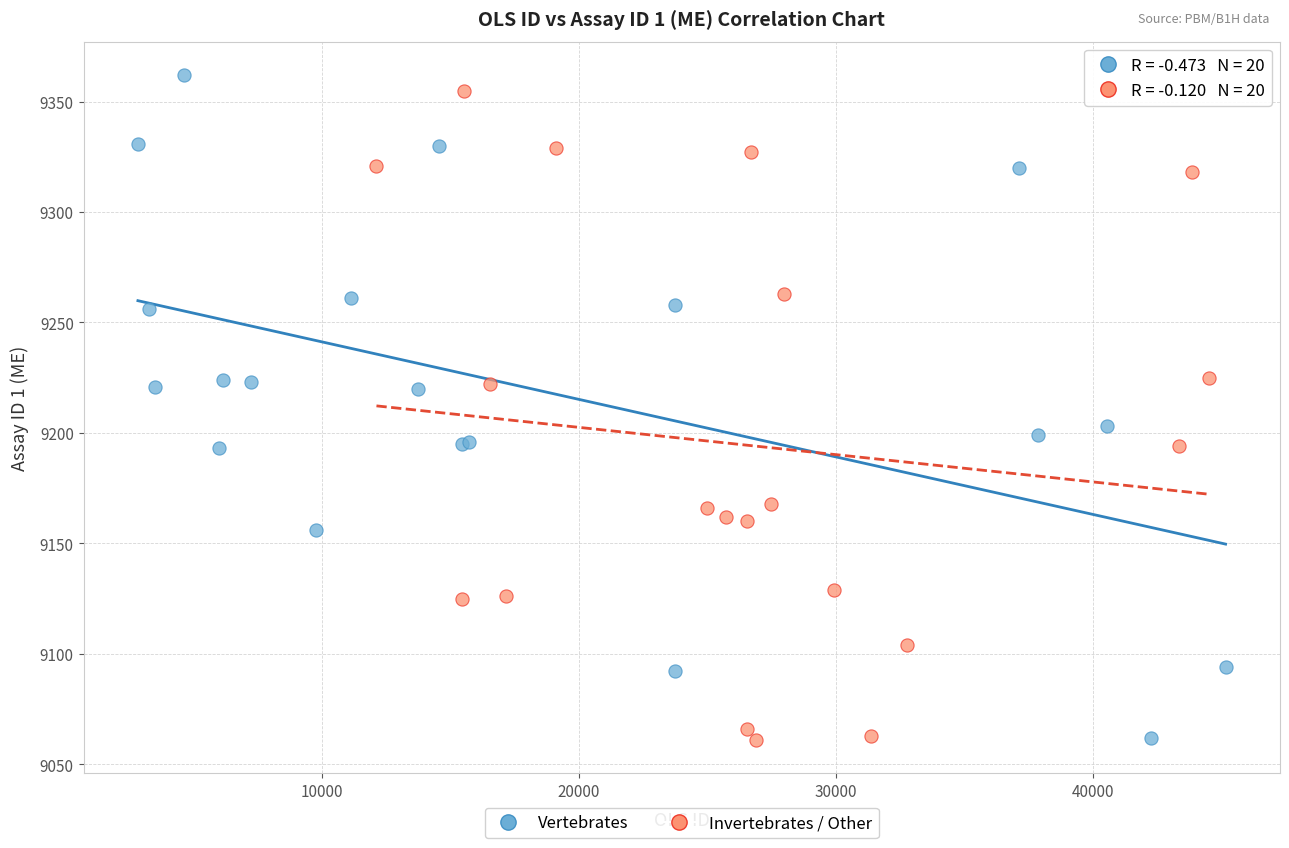

What are all the series names shown in the legend?

Vertebrates, Invertebrates / Other